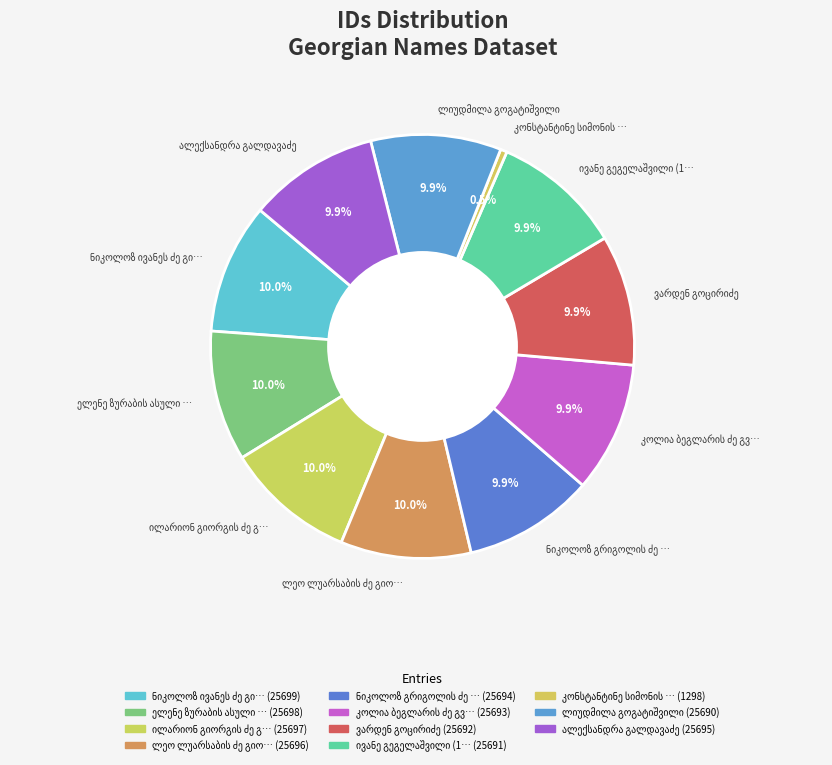

Is there a majority slice in this chart?

No